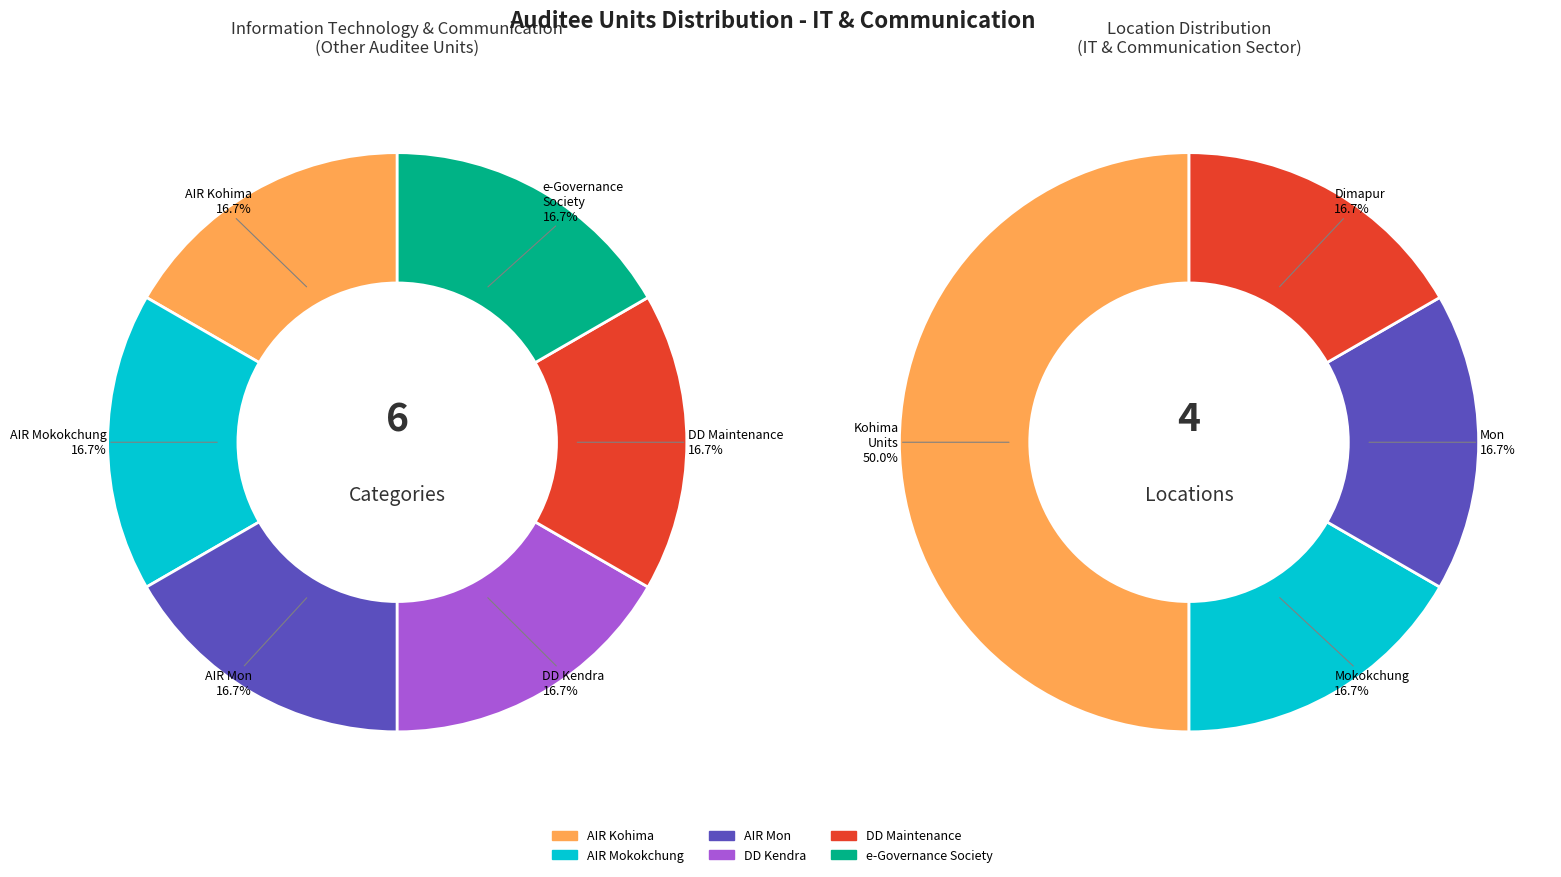

How many segments does this pie chart have?

6